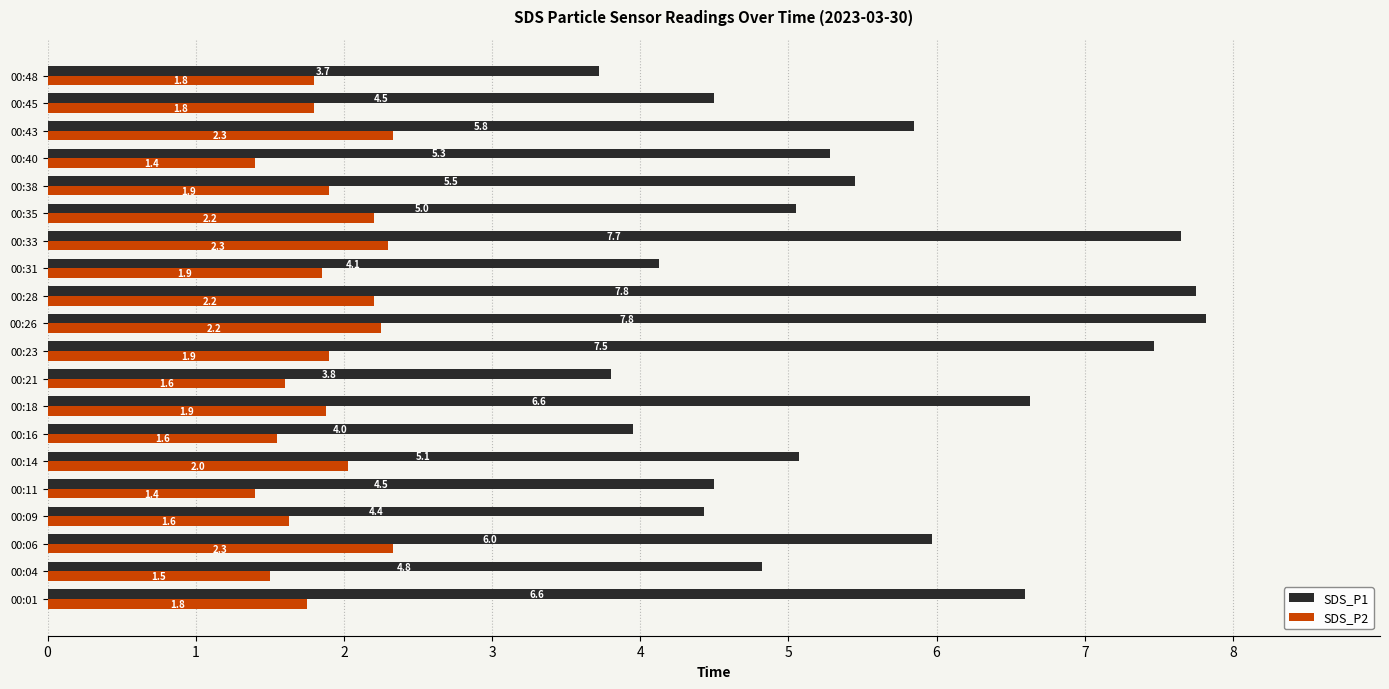

Read the SDS_P2 value at 00:43.

2.3